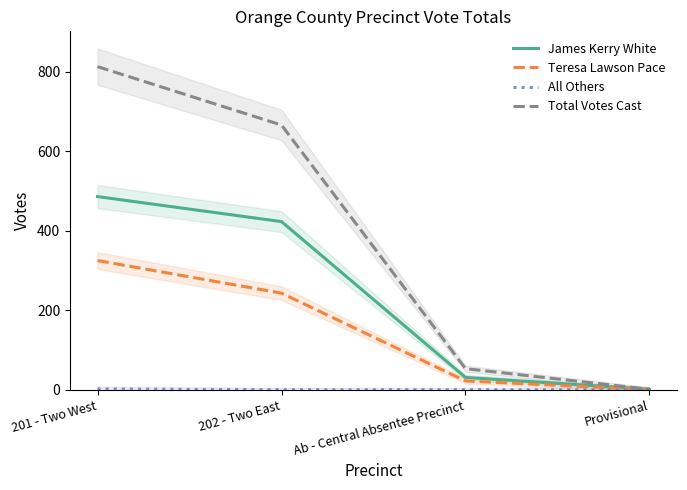

The Total Votes Cast series shows 666 at 202 - Two East. True or false?

True